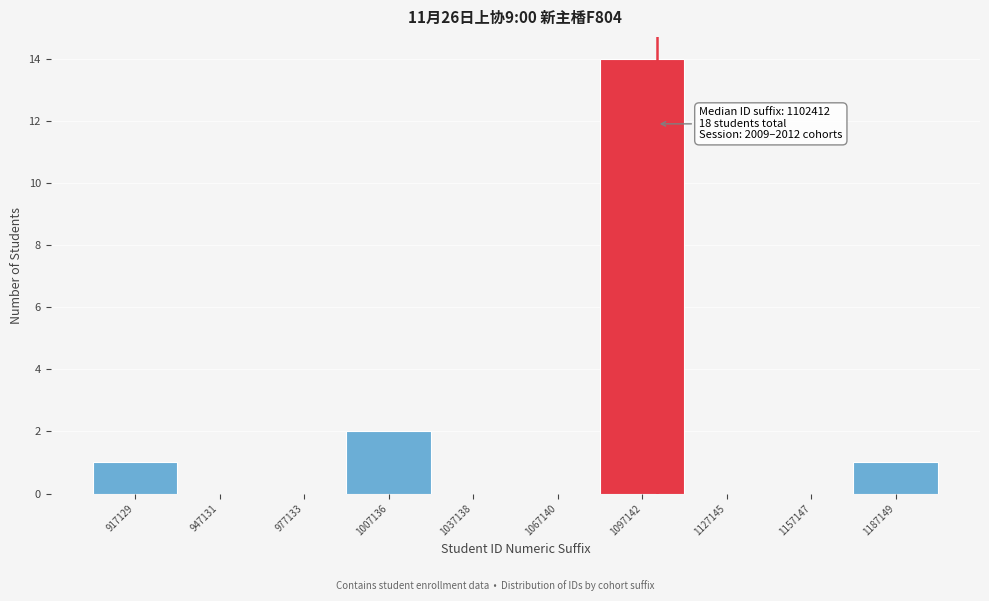

Over which range of the x-axis is the bar tallest?

1080000 to 1110000